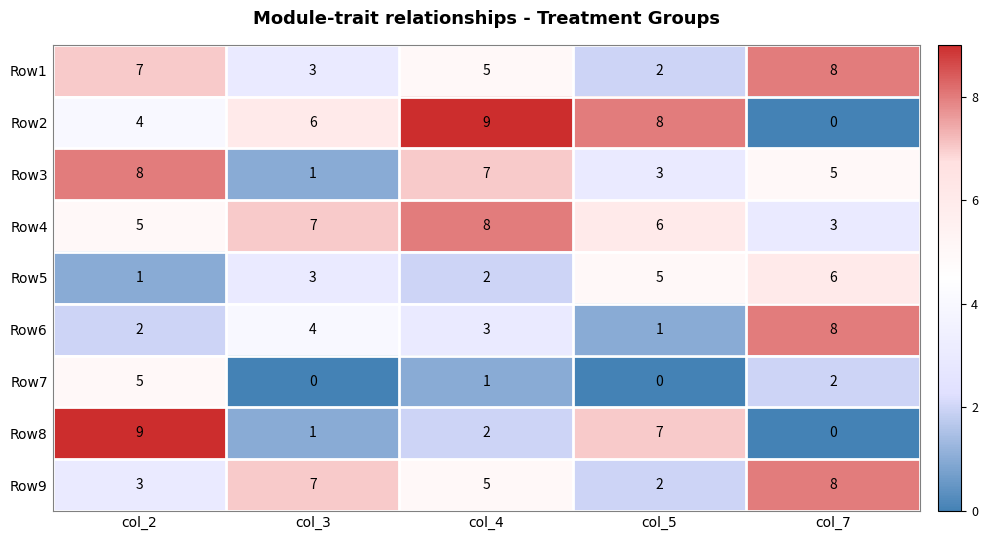

Between col_4 and col_7, which series saw the biggest shift?

Row2